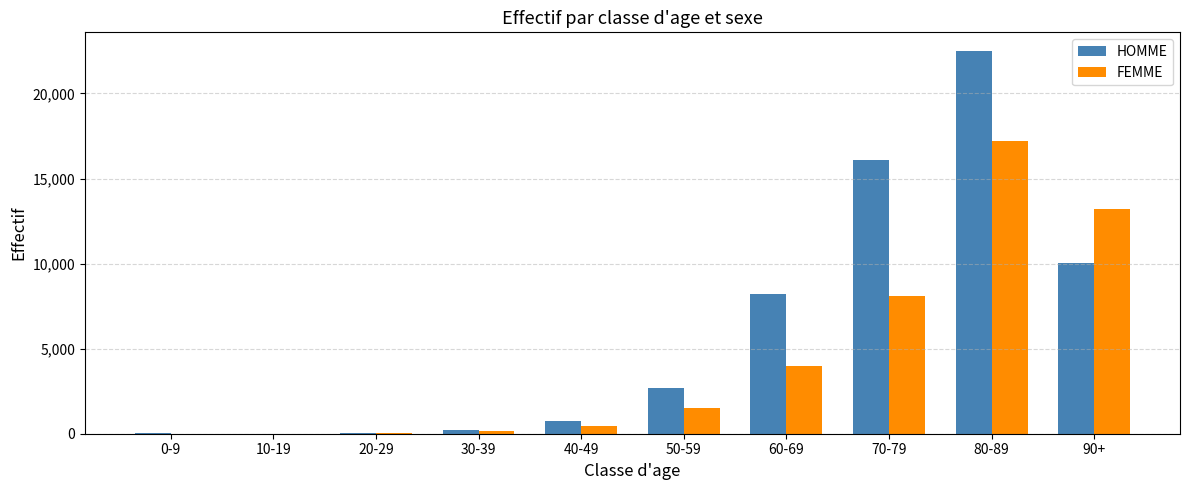

What is the maximum value for HOMME?

22471